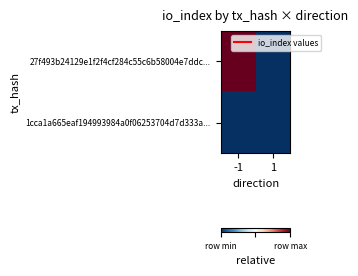

Reading right to left, list all the values displayed in this chart.

27f493b24129e1f2f4cf284c55c6b58004e7ddc...: 1=0	-1=1
1cca1a665eaf194993984a0f06253704d7d333a...: 1=0	-1=0